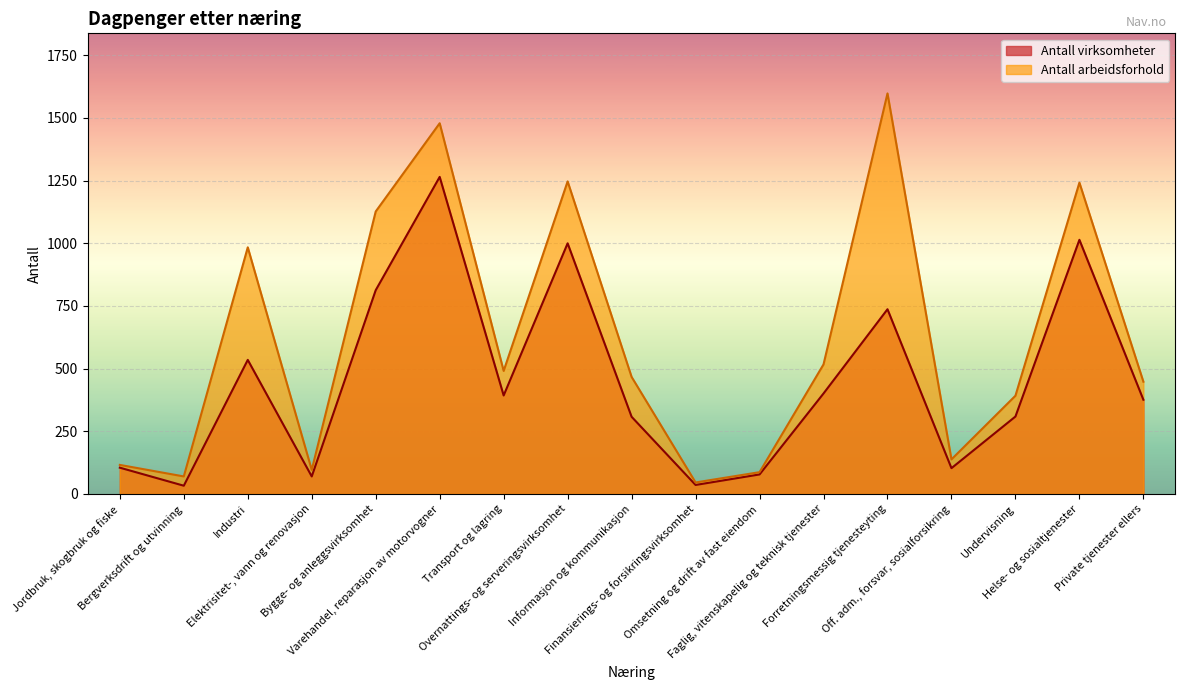

How many lines are shown in the chart?

2